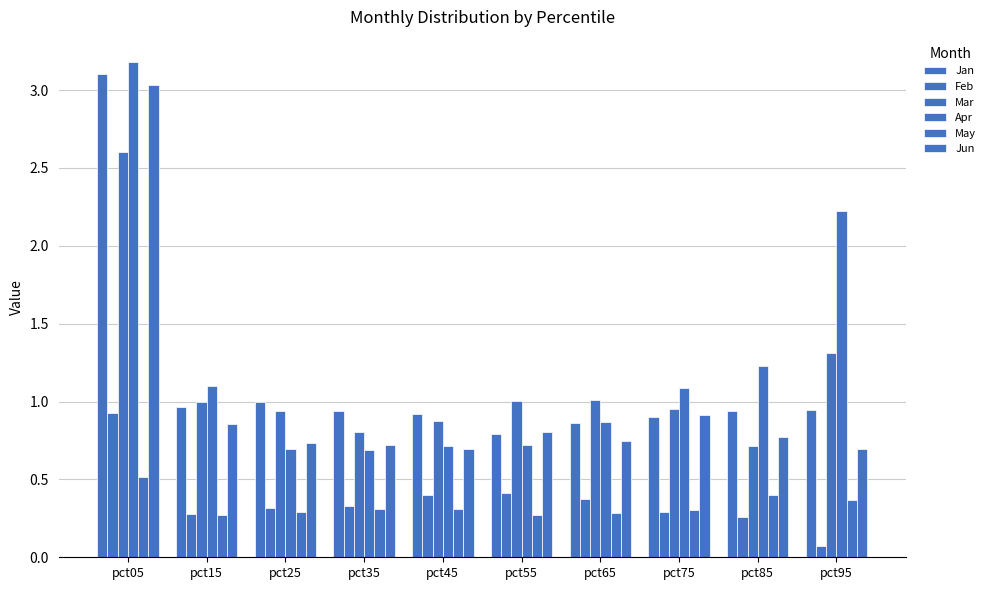

List the labels in order of Mar value, largest first.

pct05, pct95, pct65, pct55, pct15, pct75, pct25, pct45, pct35, pct85